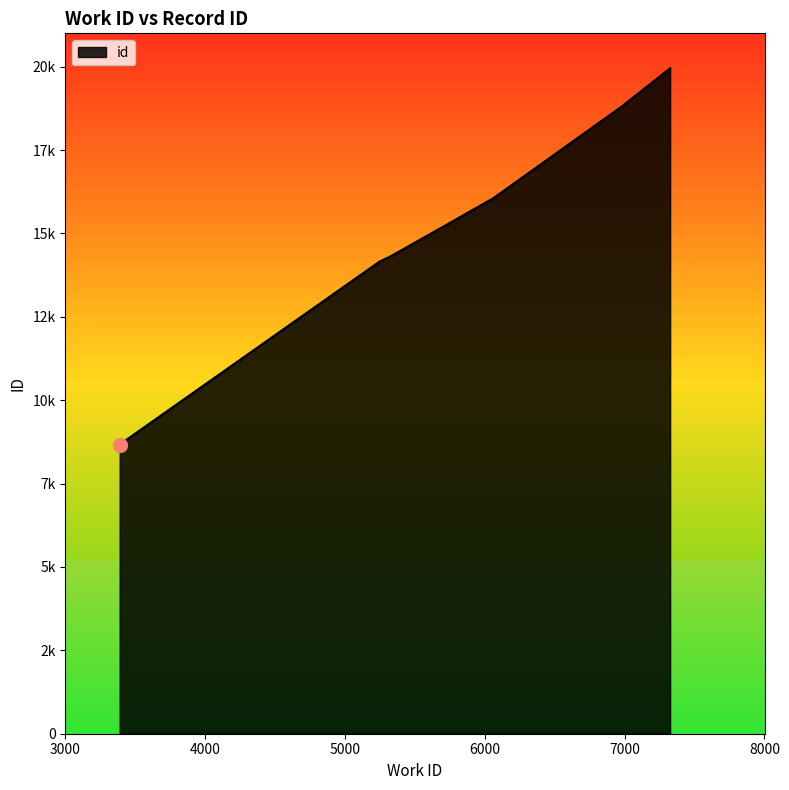

Rank the categories by value from highest to lowest.

7325, 7325, 6979, 6061, 5701, 5402, 5401, 5316, 5248, 3388